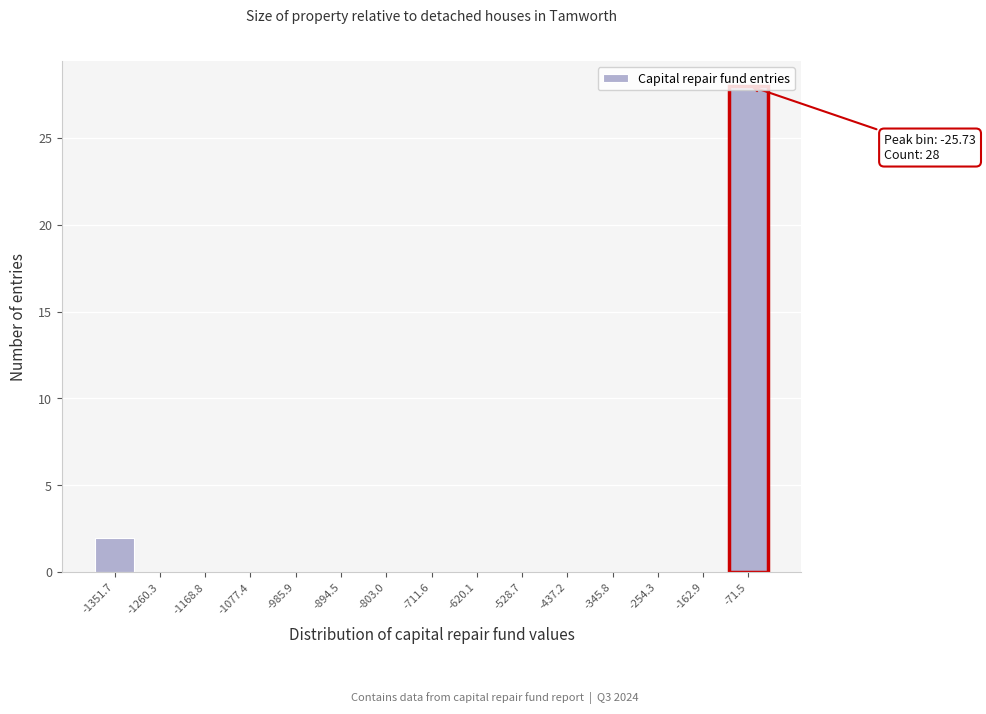

At which label is the value closest to 14?

-1351.7